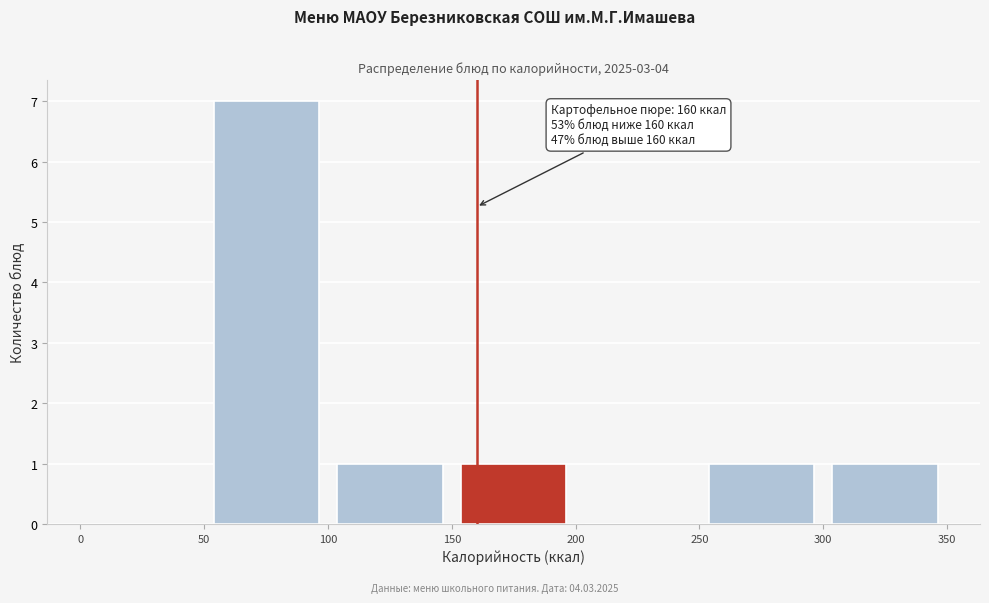

Which range on the x-axis has the tallest bar?

50 to 100